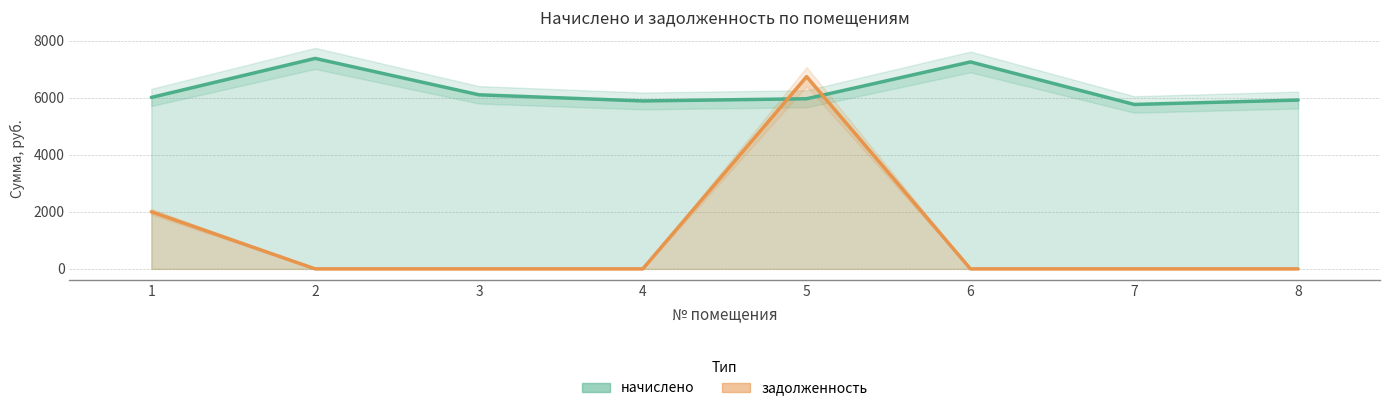

Read the задолженность value at 1.

2001.9